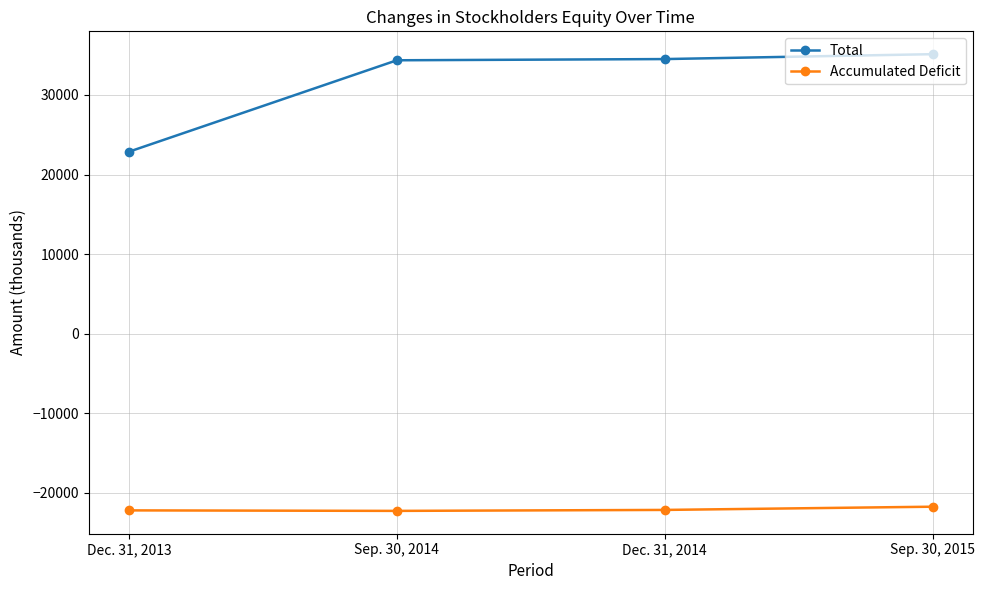

At Dec. 31, 2014, list the series in order from largest to smallest.

Total, Accumulated Deficit